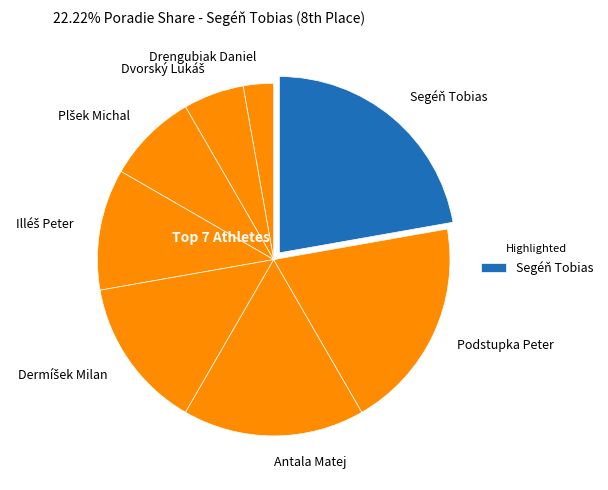

True or false: Segéň Tobias accounts for 22% of the total.

True